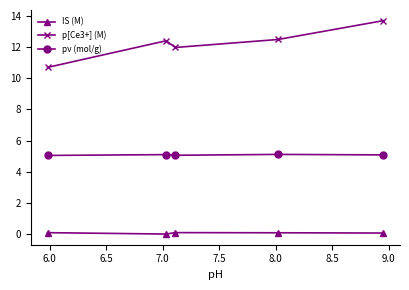

True or false: pν (mol/g) and IS (M) intersect in this chart.

False